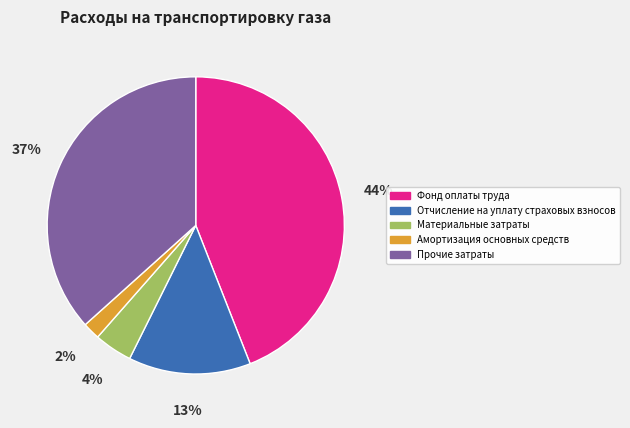

Does Прочие затраты account for over 50% of the chart?

No